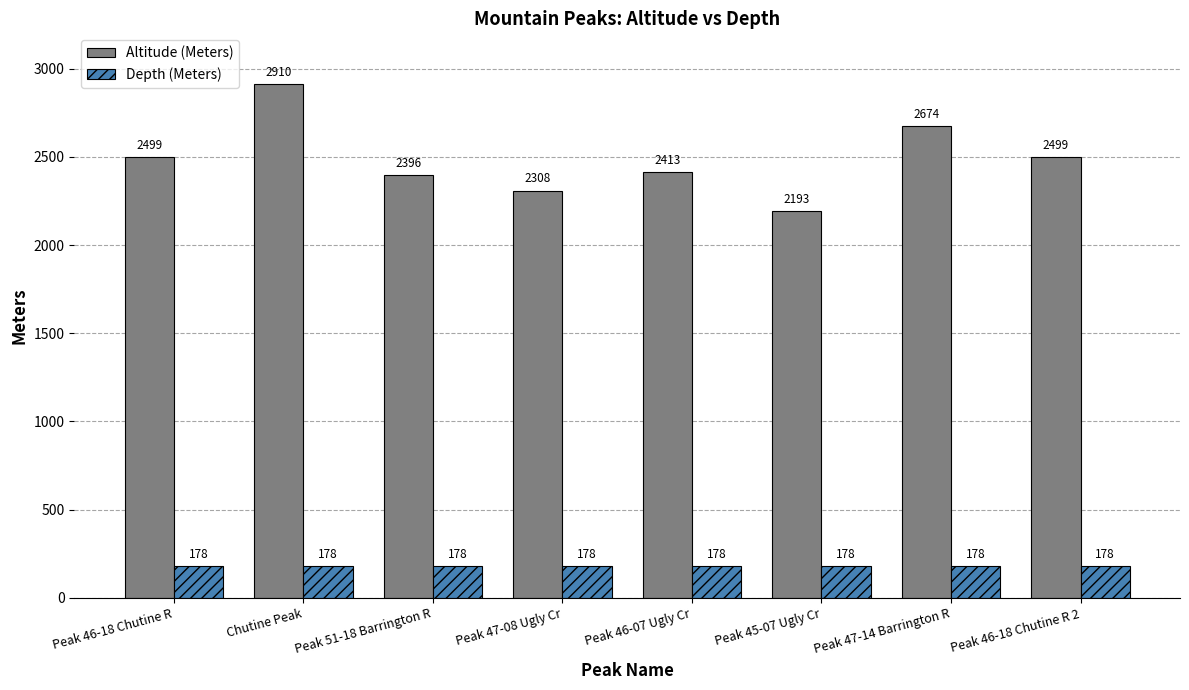

What is the value of the Altitude (Meters) bar at the 5th from the left?

2413